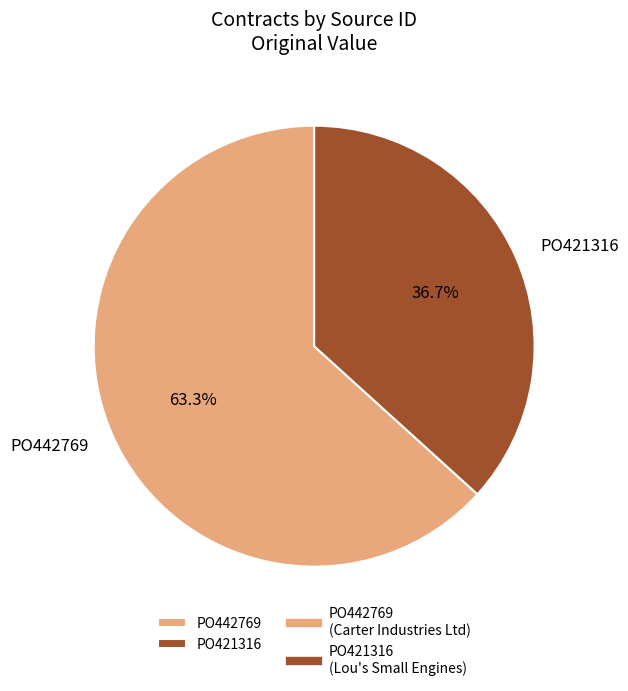

Which slice represents more than half of the pie?

PO442769